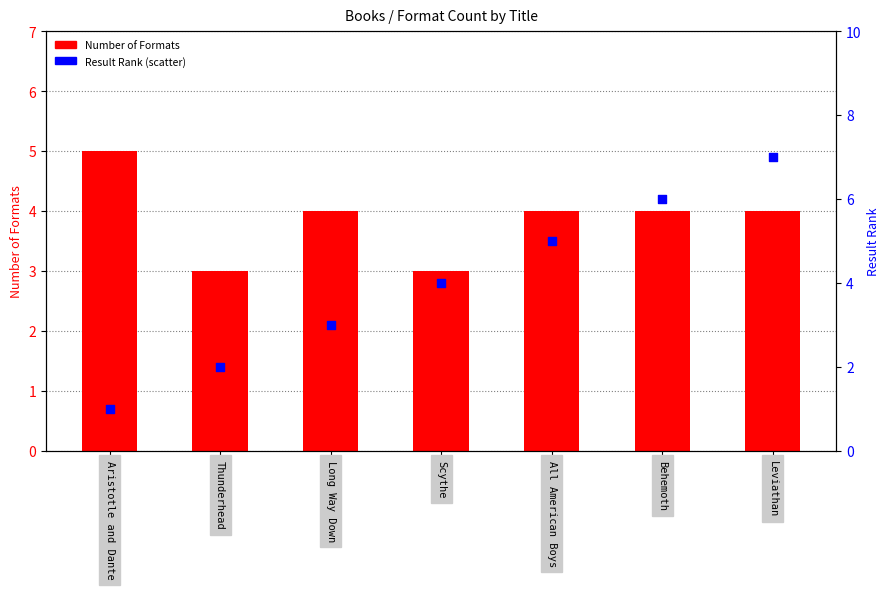

Which series reaches the minimum Y coordinate?

Result Rank